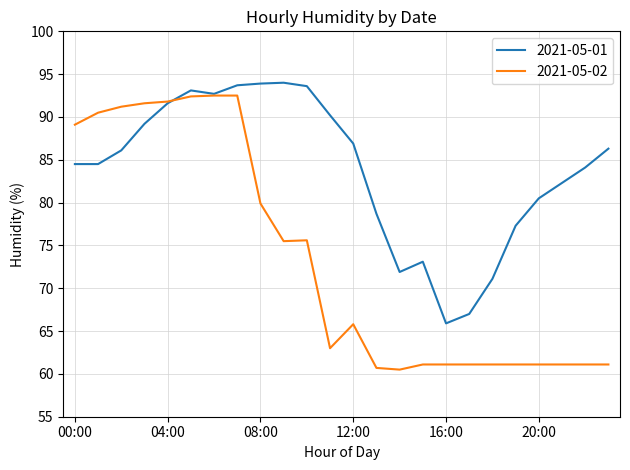

In 2021-05-01, how many points are higher than both neighbors (excluding endpoints)?

3